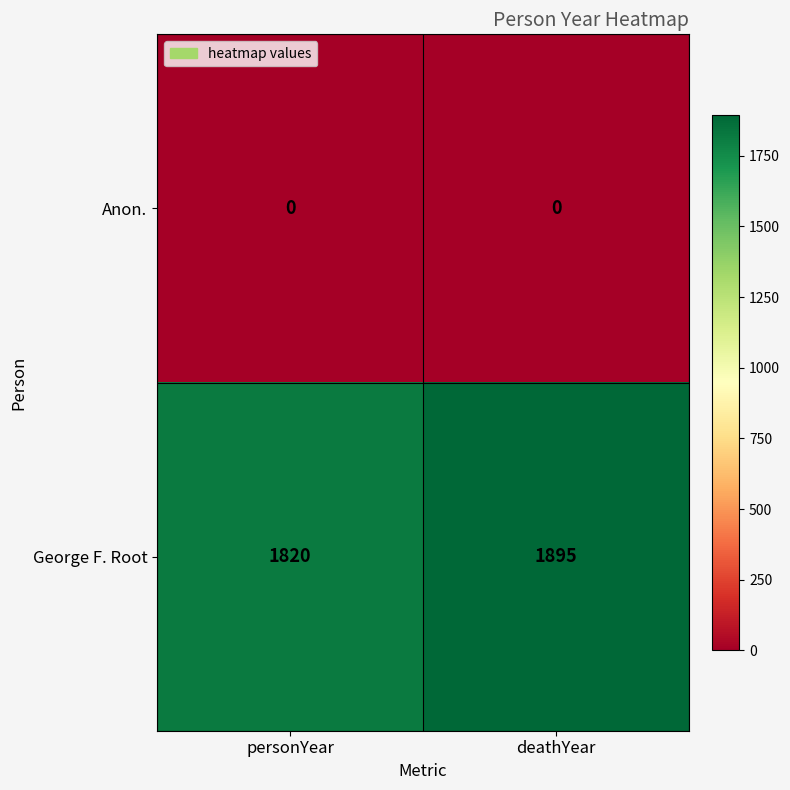

At which category is the sum across all series the highest?

deathYear